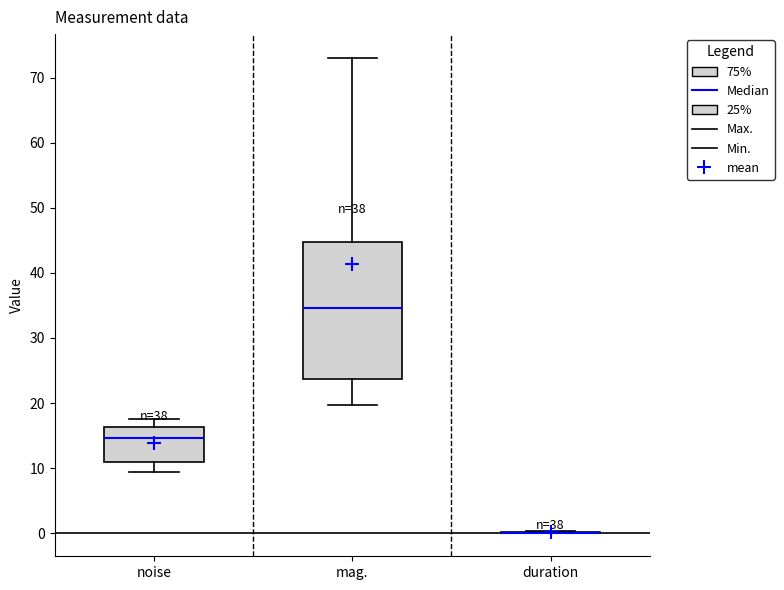

Comparing the boxes themselves (not the whiskers), which one is the tallest?

mag.